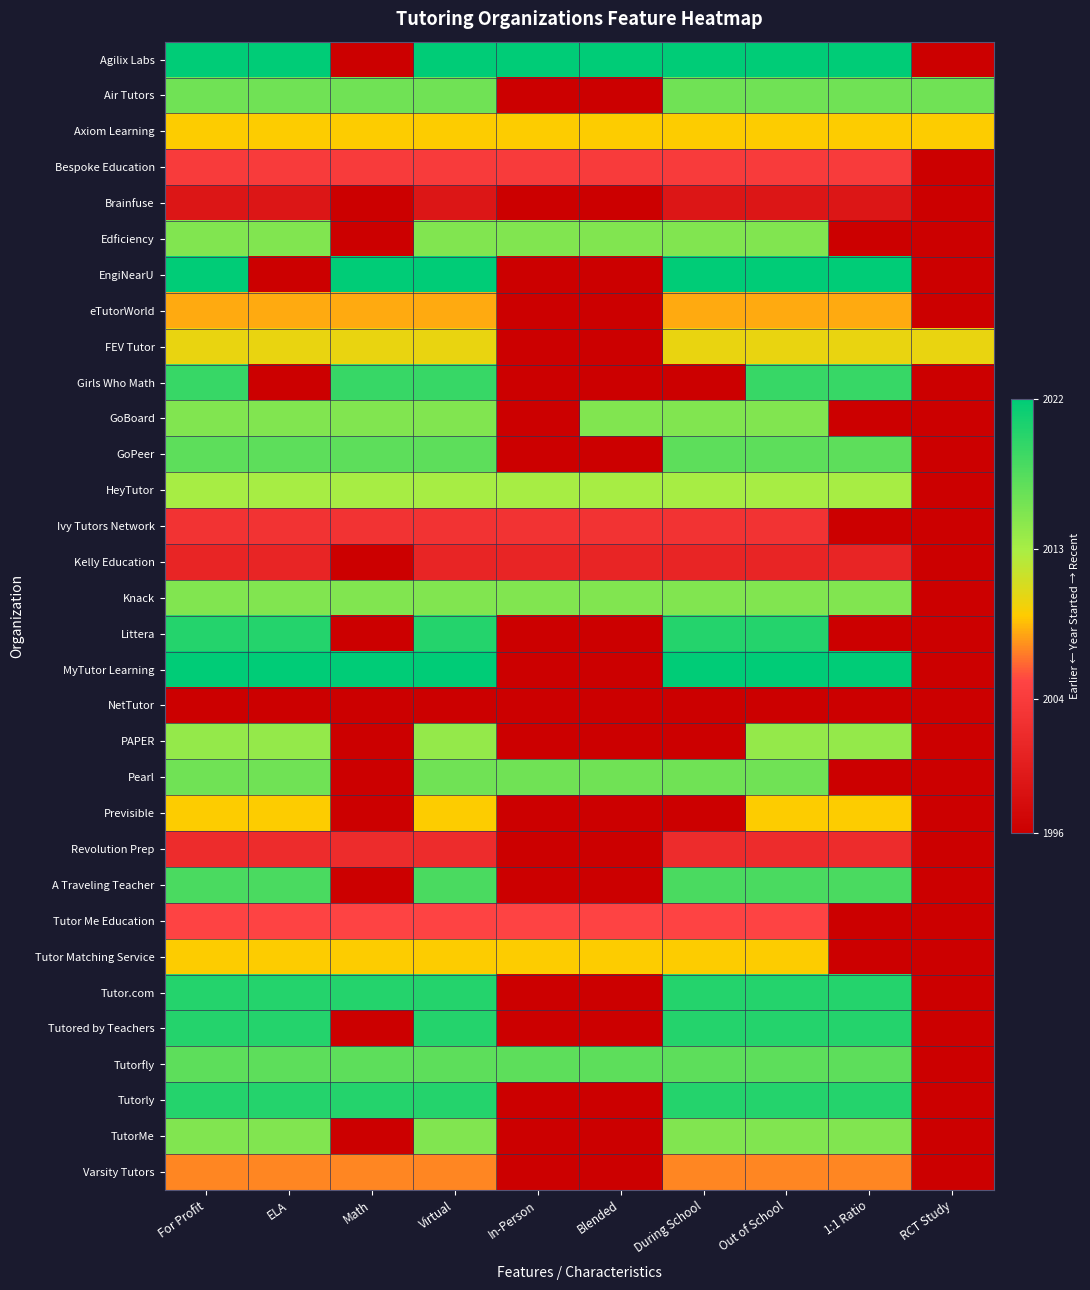

List the series in order of their peak value, lowest first.

NetTutor, Brainfuse, Kelly Education, Revolution Prep, Ivy Tutors Network, Bespoke Education, Tutor Me Education, Varsity Tutors, eTutorWorld, Axiom Learning, Previsible, Tutor Matching Service, FEV Tutor, HeyTutor, PAPER, Edficiency, GoBoard, Knack, TutorMe, Air Tutors, Pearl, GoPeer, Tutorfly, A Traveling Teacher, Girls Who Math, Littera, Tutor.com, Tutored by Teachers, Tutorly, Agilix Labs, EngiNearU, MyTutor Learning